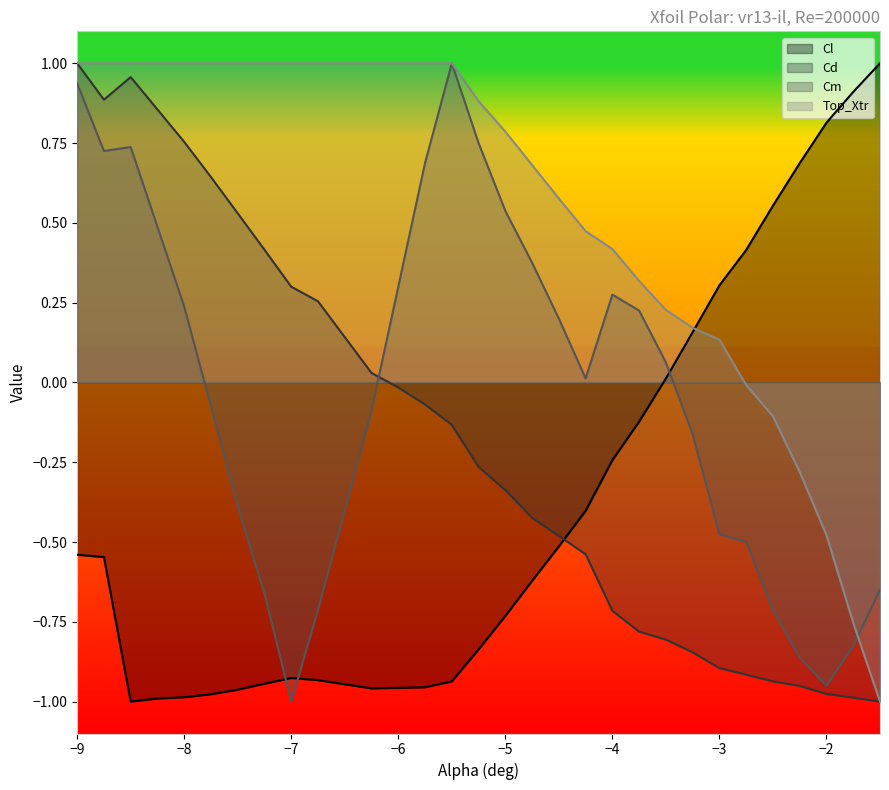

Is the value of Cm at −2 greater than the value of Cd at −3?

No